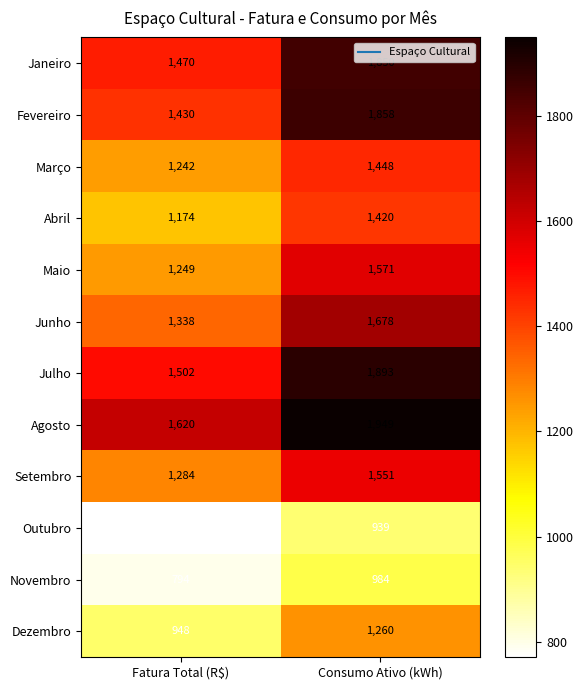

What is the minimum value shown in the chart?

771